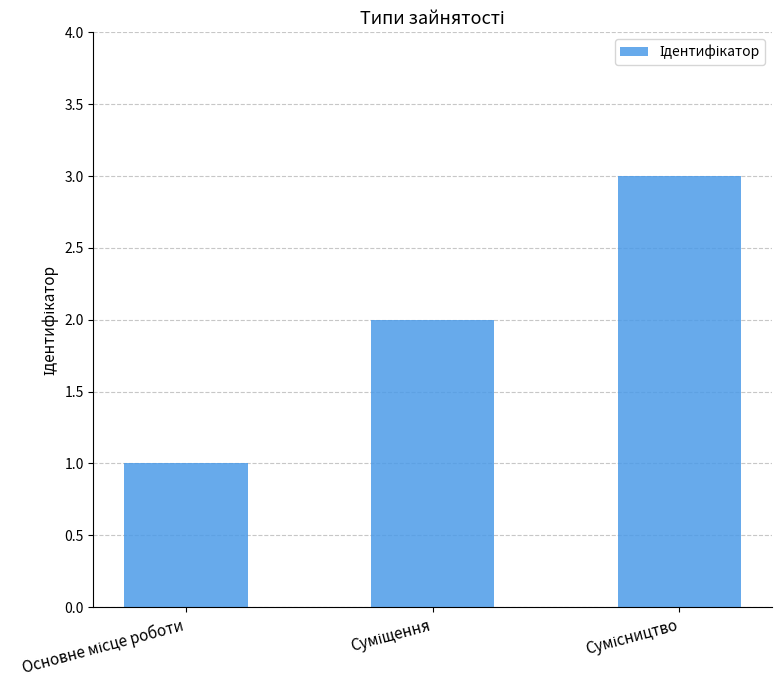

What is the sum of all values?

6